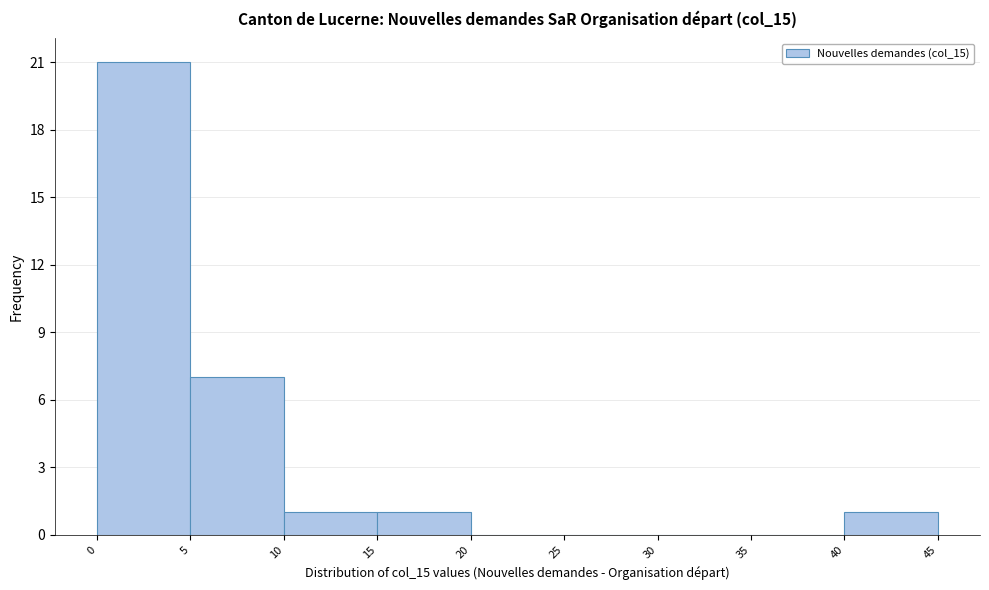

Over which range of the x-axis is the bar tallest?

0 to 5